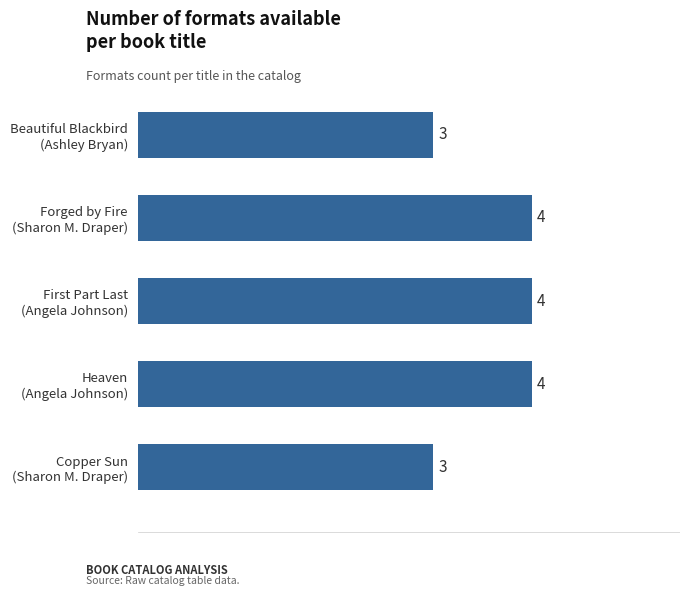

What is the greatest value displayed?

4